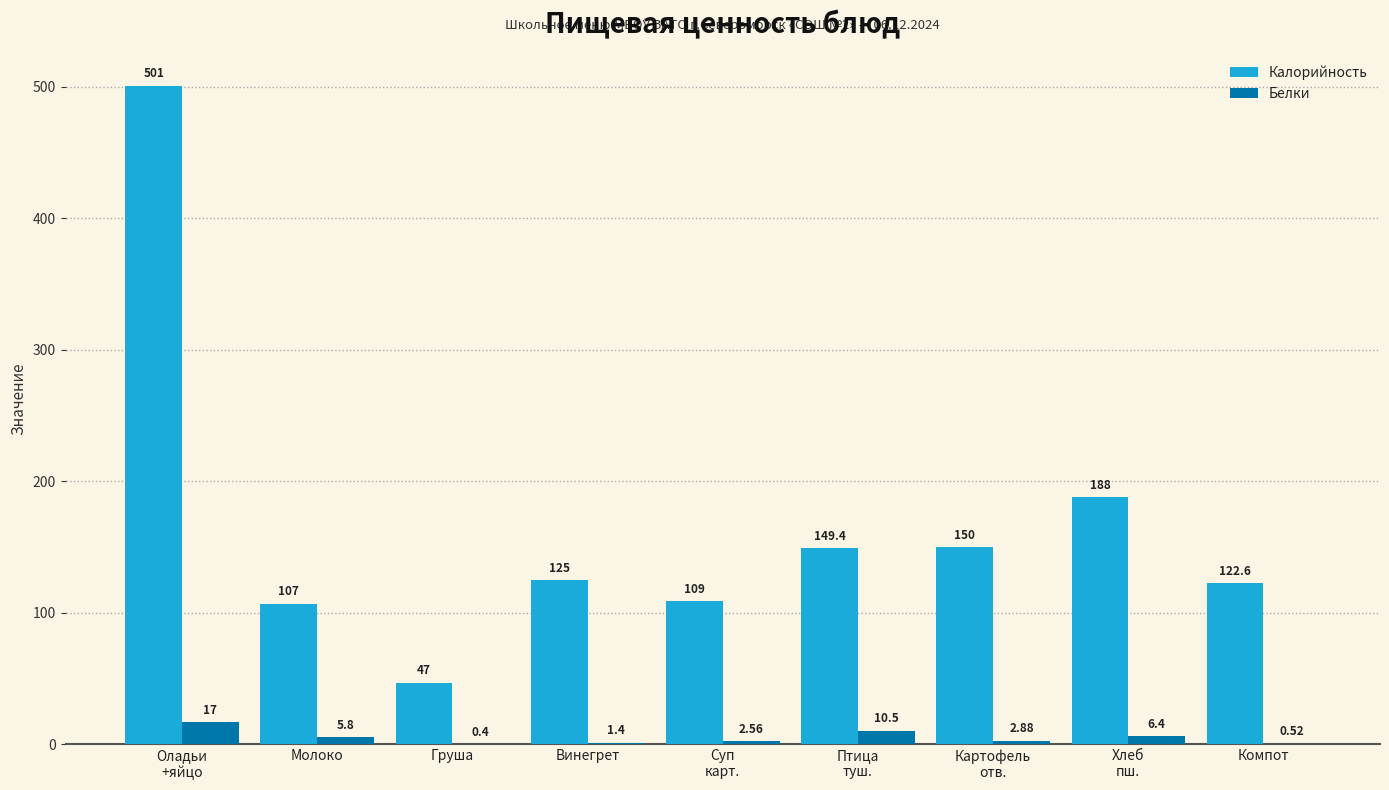

Between Винегрет and Суп
карт., which series saw the biggest shift?

Калорийность